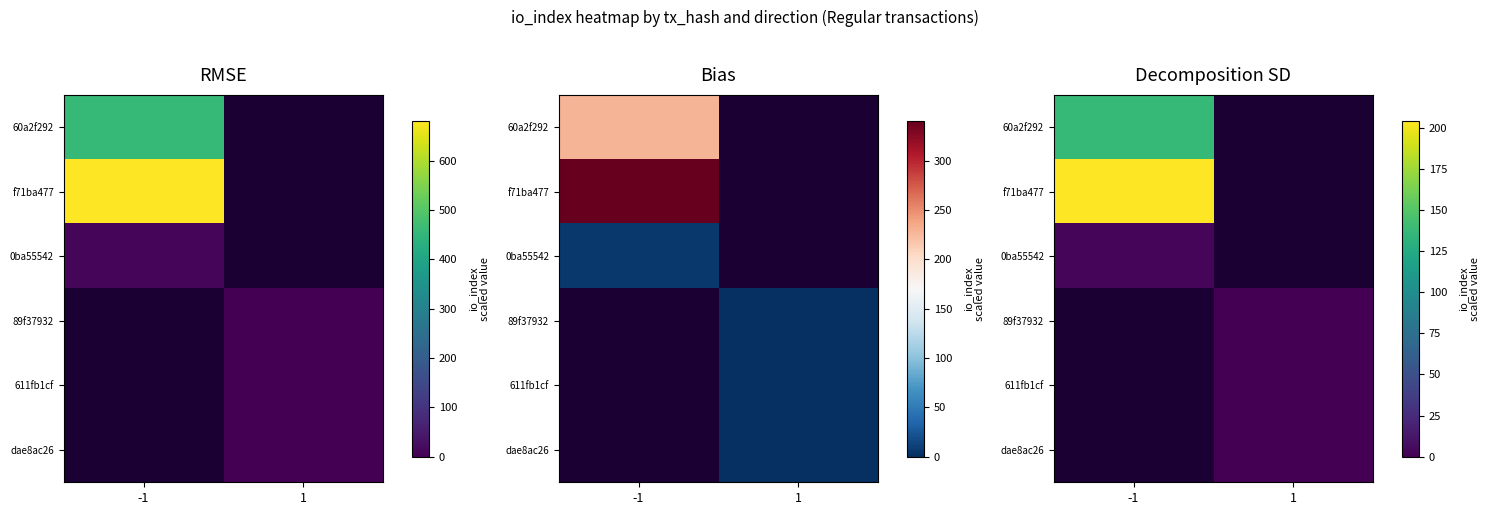

Is the value of 89f37932 at -1 greater than the value of f71ba477 at 1?

No